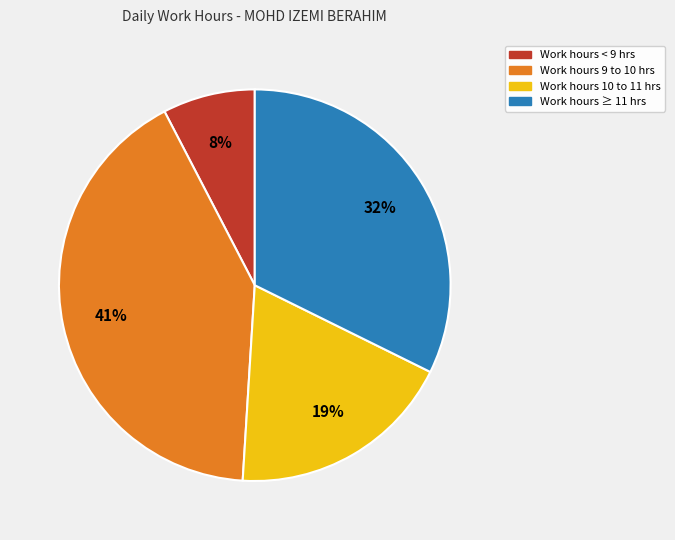

To the nearest percent, what is the average slice percentage?

25%